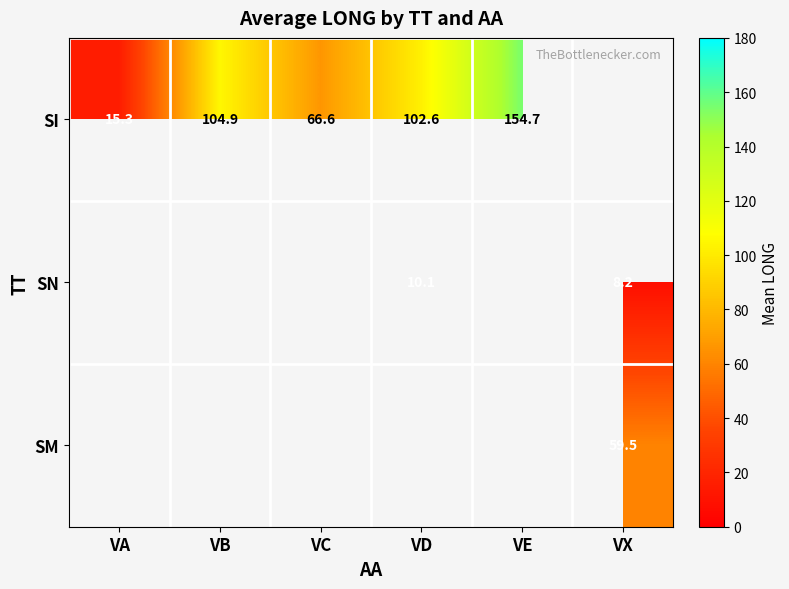

What is the difference between the SI values at VC and VA?

51.3